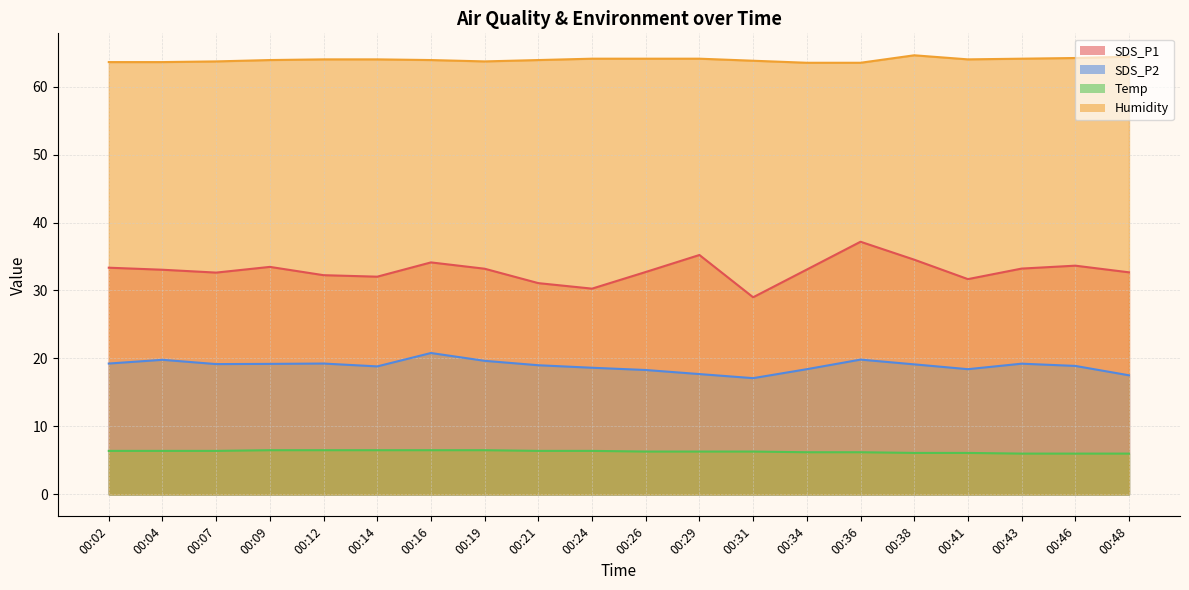

Reading left to right, transcribe all the data shown in this chart.

SDS_P1: 00:02=33.4	00:04=33.0	00:07=32.6	00:09=33.5	00:12=32.2	00:14=32.0	00:16=34.1	00:19=33.2	00:21=31.1	00:24=30.3	00:26=32.7	00:29=35.2	00:31=29.0	00:34=33.1	00:36=37.2	00:38=34.5	00:41=31.7	00:43=33.2	00:46=33.6	00:48=32.7
SDS_P2: 00:02=19.2	00:04=19.8	00:07=19.2	00:09=19.2	00:12=19.2	00:14=18.8	00:16=20.8	00:19=19.6	00:21=19.0	00:24=18.6	00:26=18.3	00:29=17.7	00:31=17.1	00:34=18.4	00:36=19.8	00:38=19.1	00:41=18.4	00:43=19.2	00:46=18.9	00:48=17.5
Temp: 00:02=6.4	00:04=6.4	00:07=6.4	00:09=6.5	00:12=6.5	00:14=6.5	00:16=6.5	00:19=6.5	00:21=6.4	00:24=6.4	00:26=6.3	00:29=6.3	00:31=6.3	00:34=6.2	00:36=6.2	00:38=6.1	00:41=6.1	00:43=6.0	00:46=6.0	00:48=6.0
Humidity: 00:02=63.6	00:04=63.6	00:07=63.7	00:09=63.9	00:12=64.0	00:14=64.0	00:16=63.9	00:19=63.7	00:21=63.9	00:24=64.1	00:26=64.1	00:29=64.1	00:31=63.8	00:34=63.5	00:36=63.5	00:38=64.6	00:41=64.0	00:43=64.1	00:46=64.2	00:48=64.4